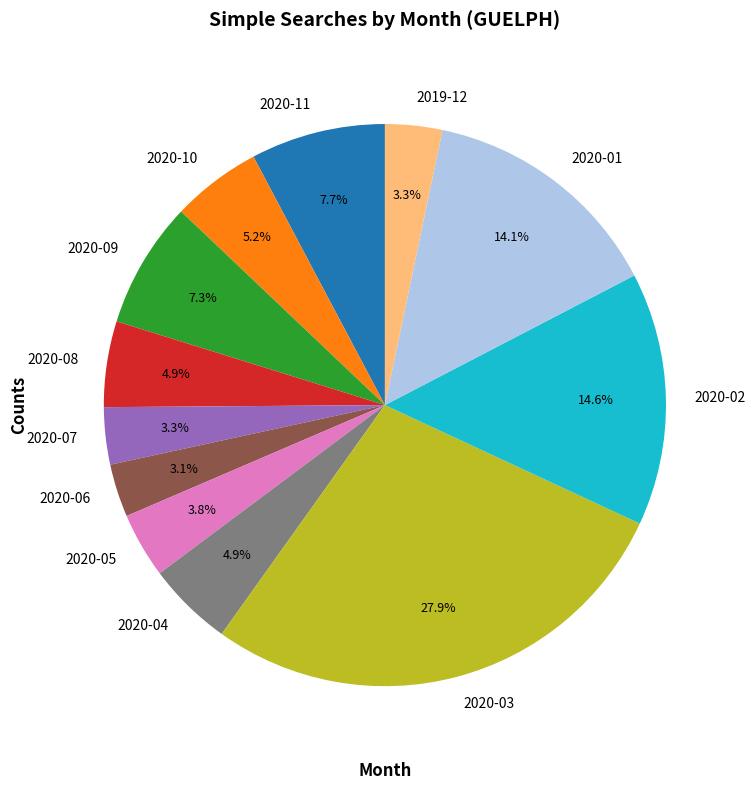

Which has a higher value, 2020-02 or 2020-07?

2020-02